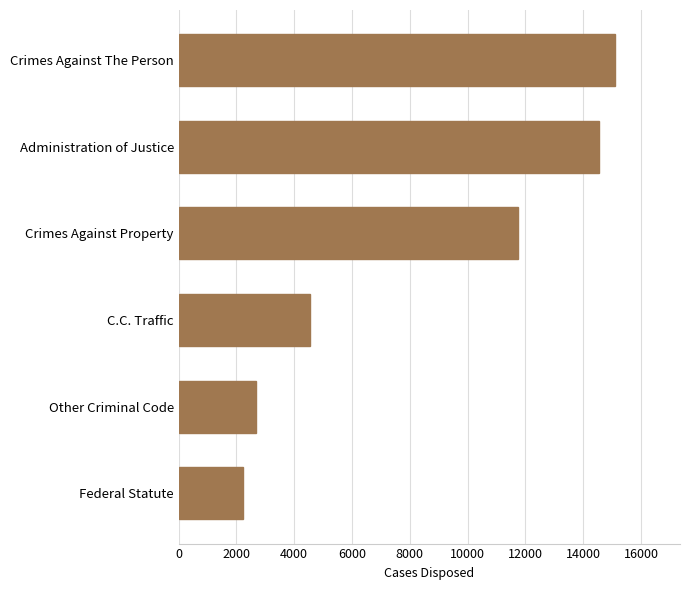

What is the difference between the maximum and second lowest values?

12426